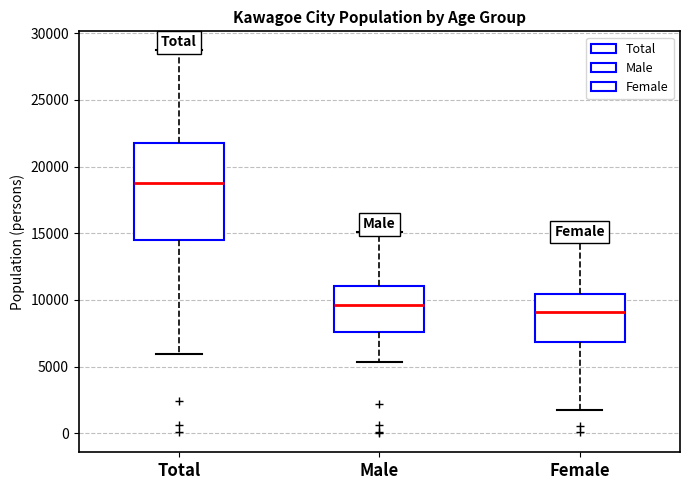

Where is the upper edge of the box for Male on the y-axis? The values are not printed on the chart, so give them approximately, as read against the axis.

11000